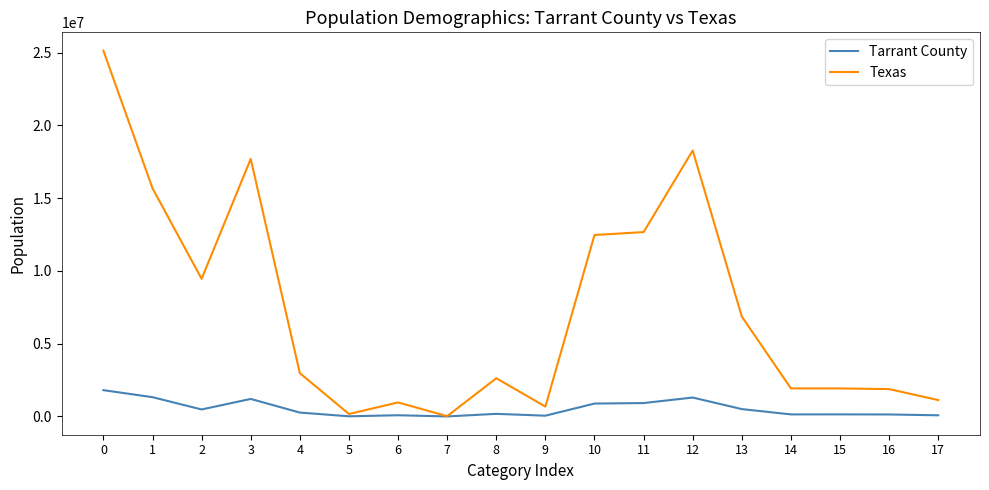

Rank the series by their average value, from highest to lowest.

Texas, Tarrant County